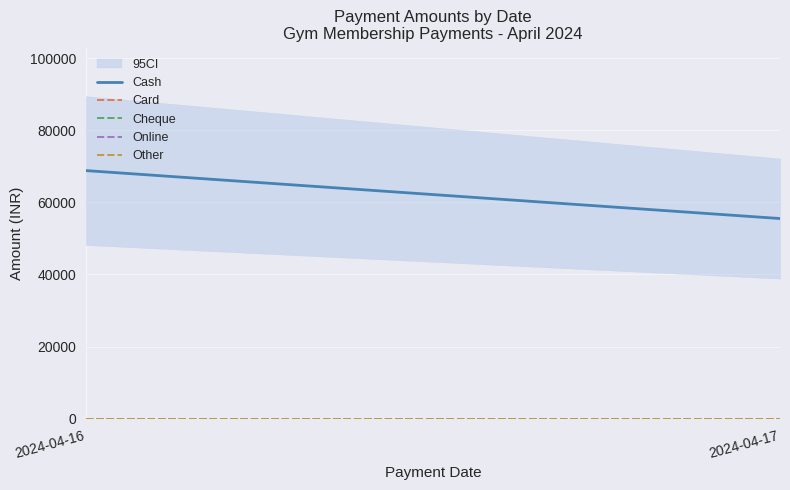

Reading left to right, transcribe all the data shown in this chart.

Cash: 68796	55497
Card: 0	0
Cheque: 0	0
Online: 0	0
Other: 0	0